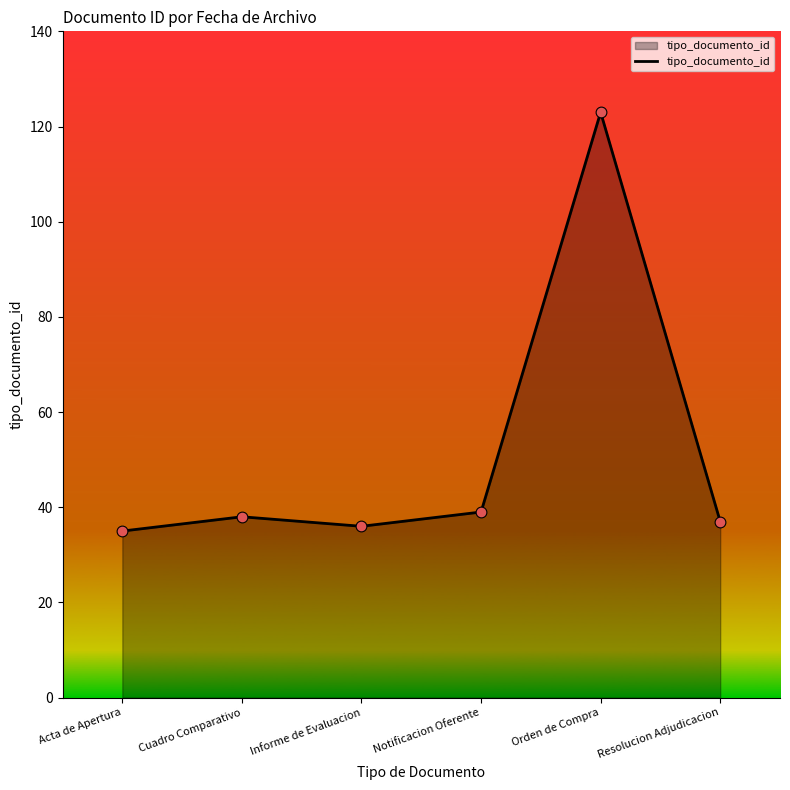

Approximately how many times larger is the value at Orden de Compra compared to Informe de Evaluacion?

3.4